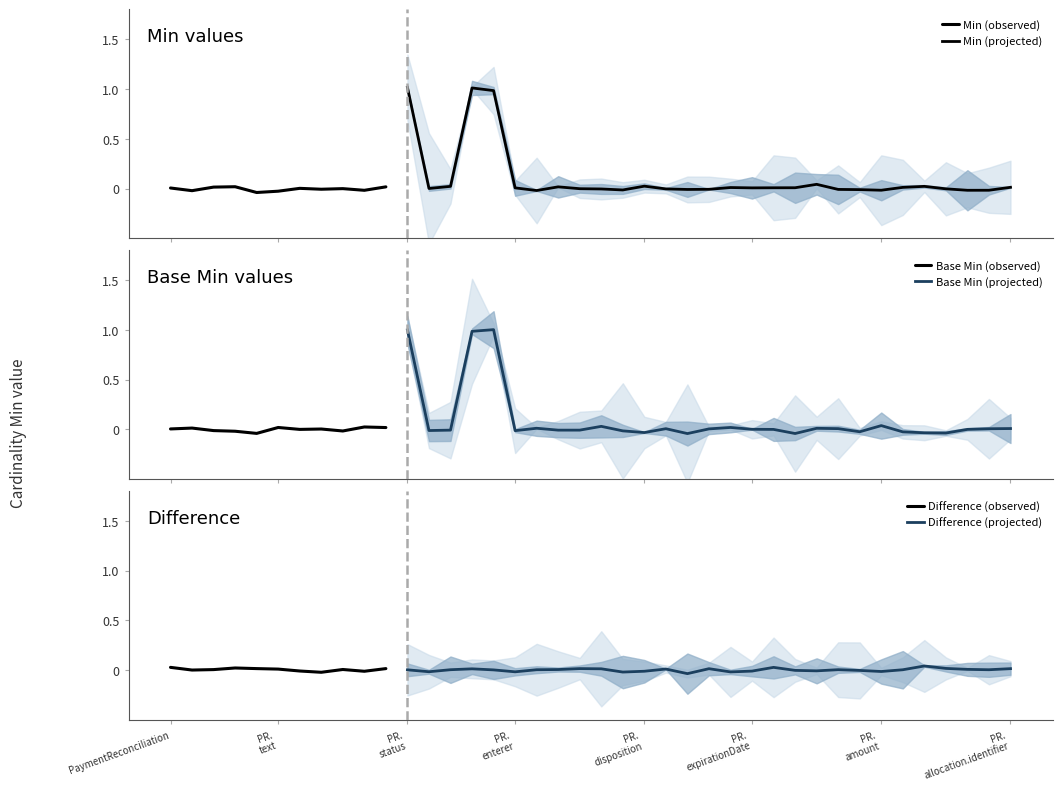

What position from the right is PaymentReconciliation.tenderedAmount?

9